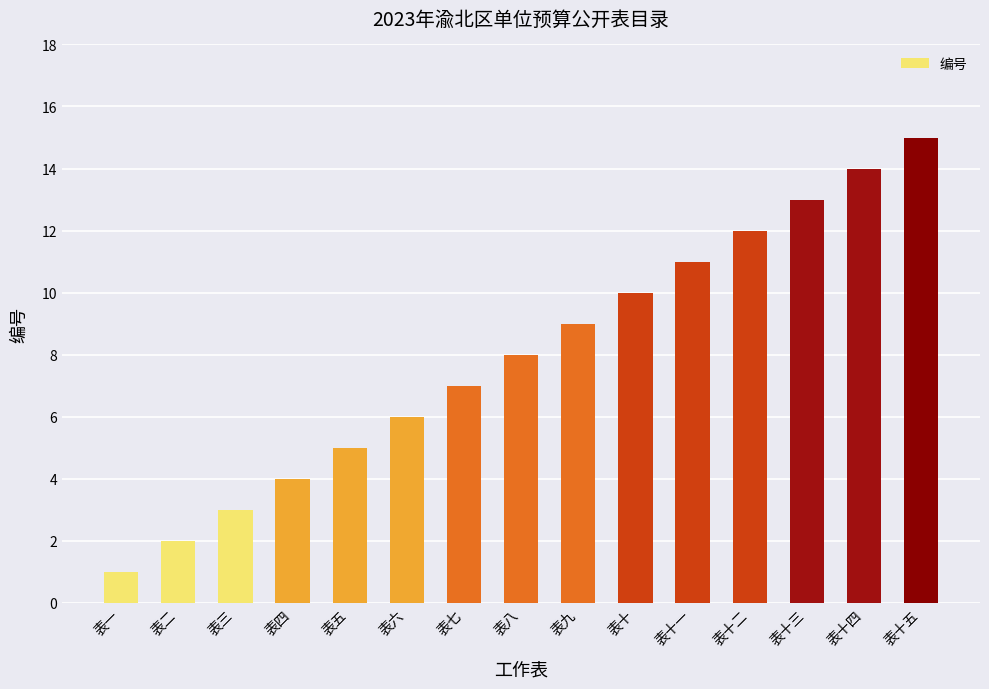

Which label corresponds to the smallest value in the chart?

表一